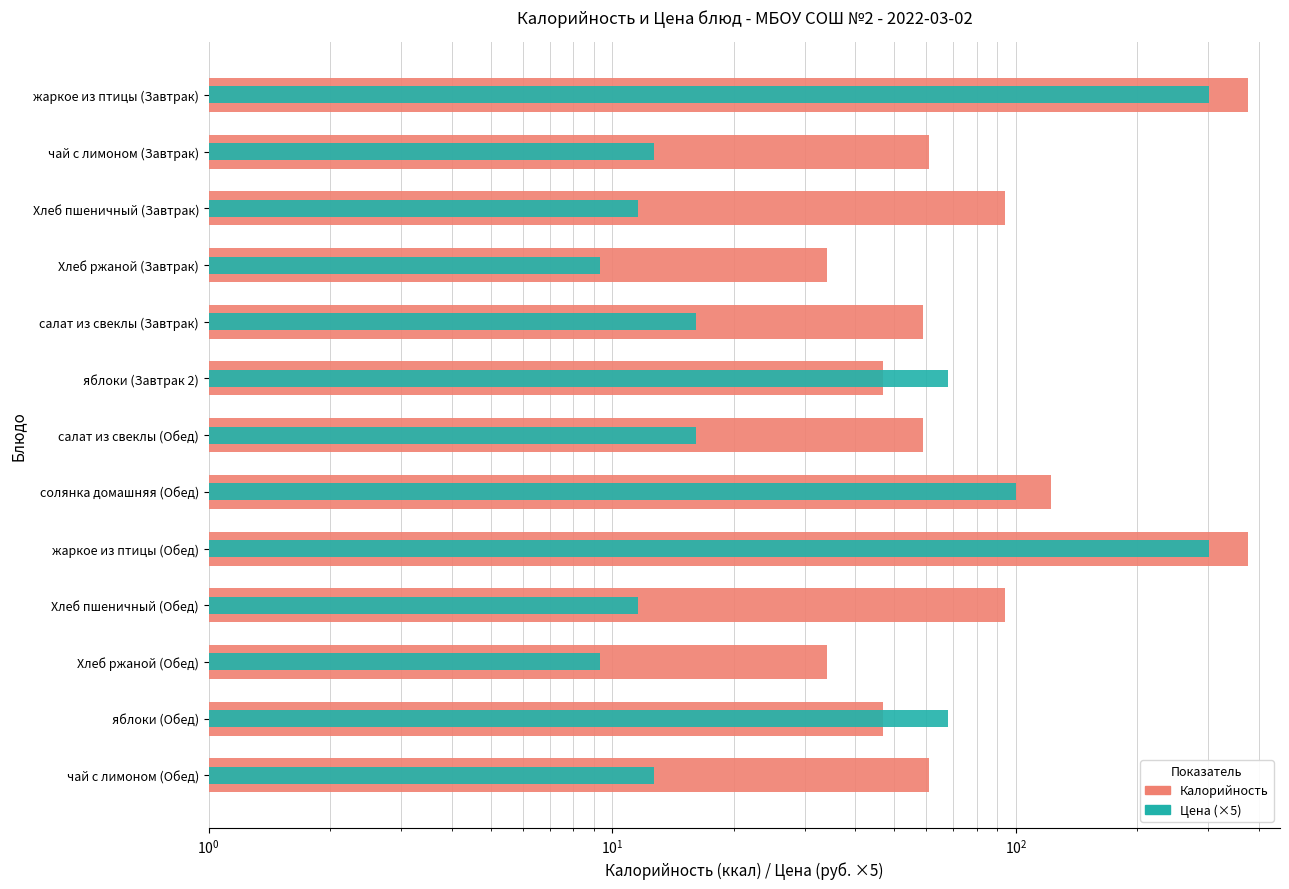

How many data points in Цена (×5) are less than 16?

6